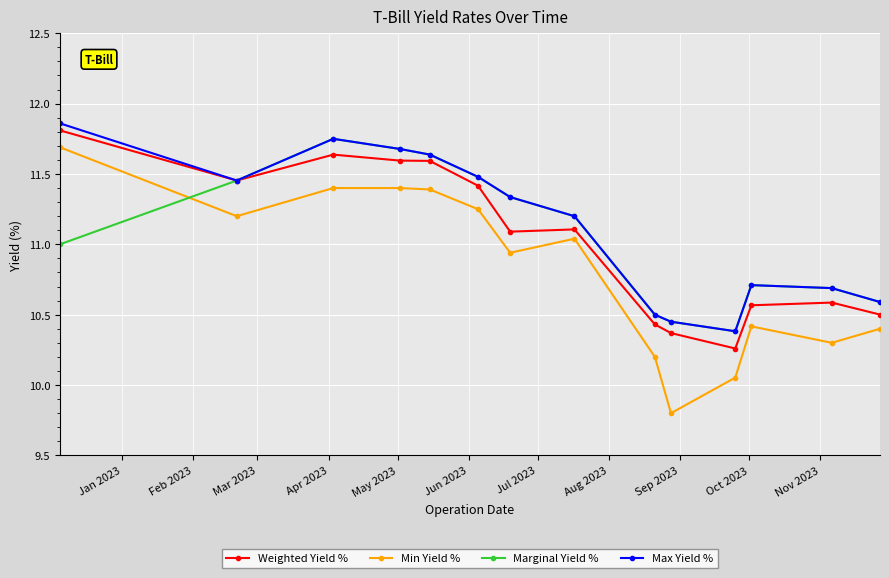

Which series has the widest spread of values?

Min Yield %